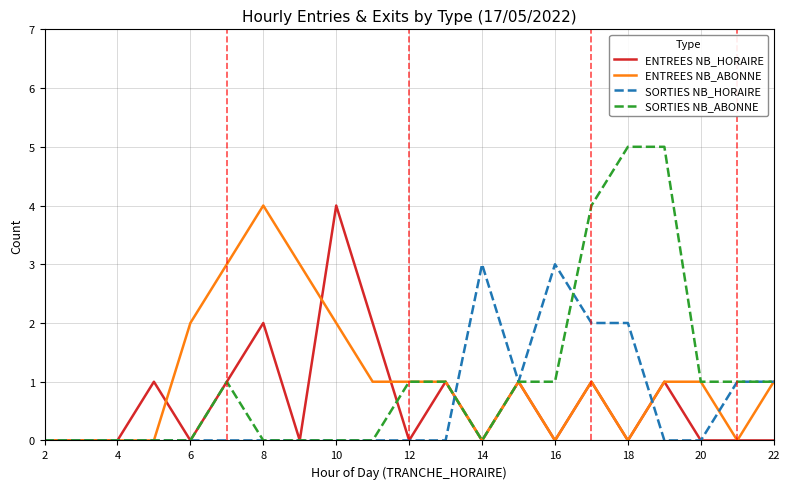

What is the greatest value displayed?

5